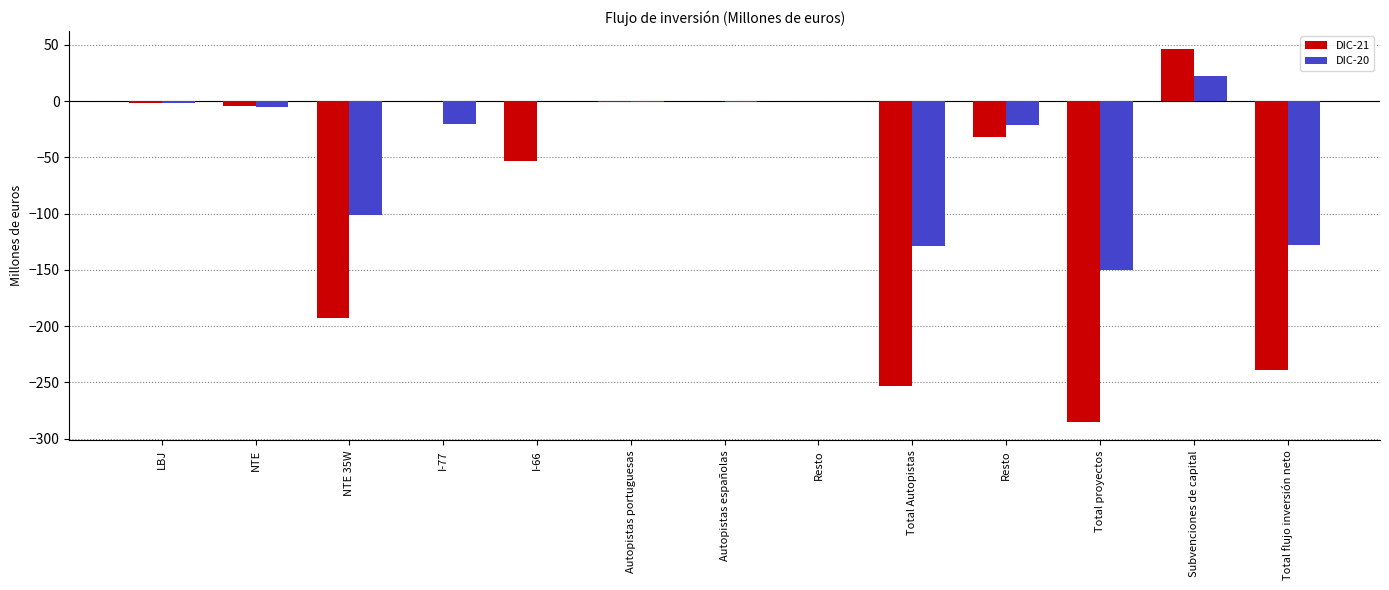

Reading right to left, list all the values displayed in this chart.

DIC-21: Total flujo inversión neto=-239	Subvenciones de capital=46	Total proyectos=-285	Resto=-32	Total Autopistas=-253	Resto=0	Autopistas españolas=0	Autopistas portuguesas=-1	I-66=-53	I-77=0	NTE 35W=-193	NTE=-4	LBJ=-2
DIC-20: Total flujo inversión neto=-128	Subvenciones de capital=22	Total proyectos=-150	Resto=-21	Total Autopistas=-129	Resto=0	Autopistas españolas=-1	Autopistas portuguesas=-1	I-66=0	I-77=-20	NTE 35W=-101	NTE=-5	LBJ=-2